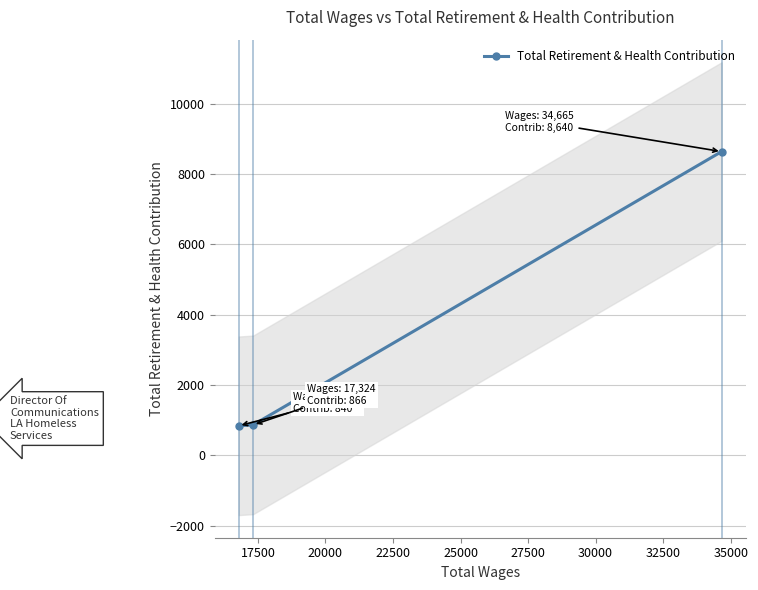

What is the value of the Total Retirement & Health Contribution point at the 3rd from the left?

8640